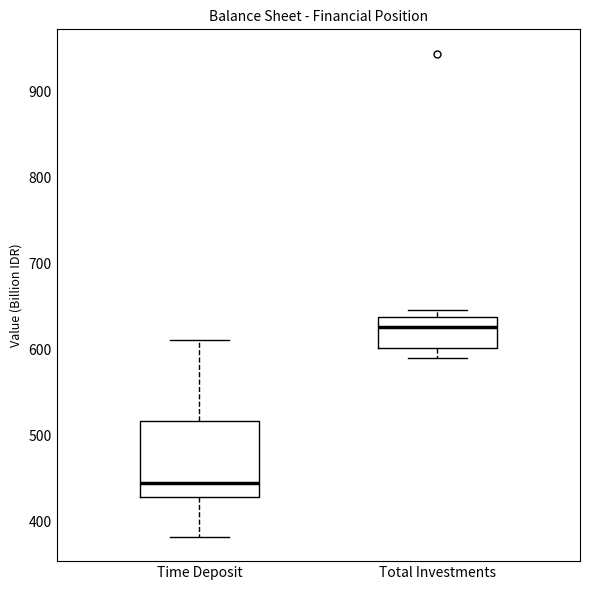

Which box has the highest median line?

Total Investments